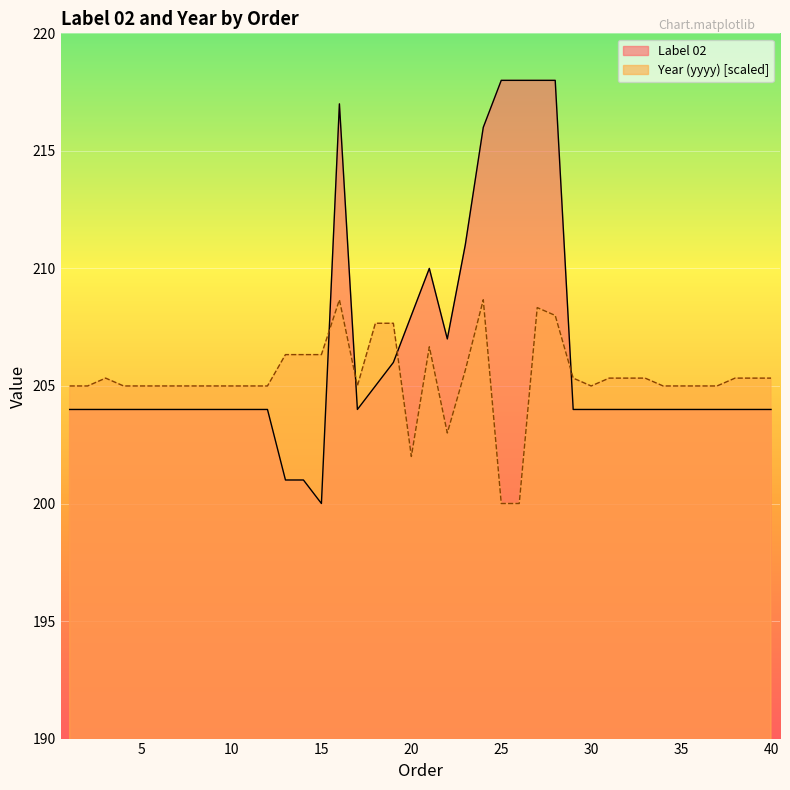

How many lines are shown in the chart?

2